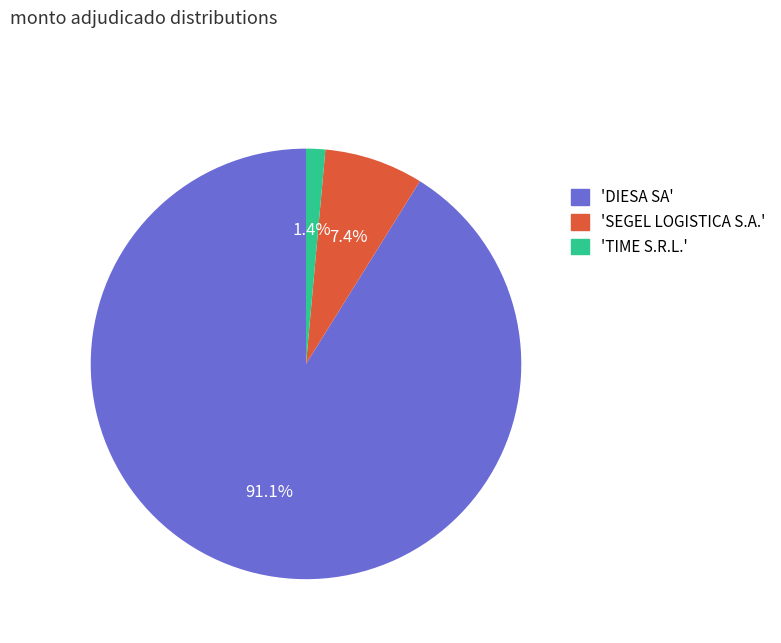

Is the sum of 'DIESA SA' and 'SEGEL LOGISTICA S.A.' greater than half?

Yes